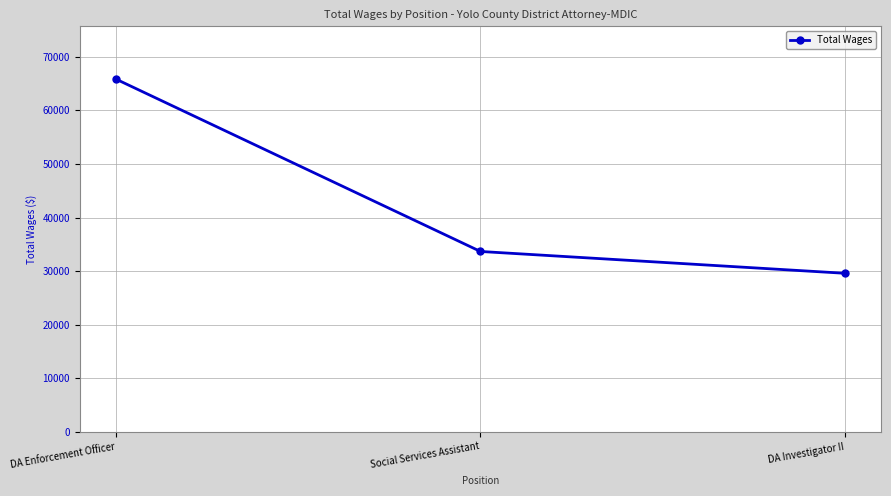

What is the label of the 1st point from the right?

DA Investigator II